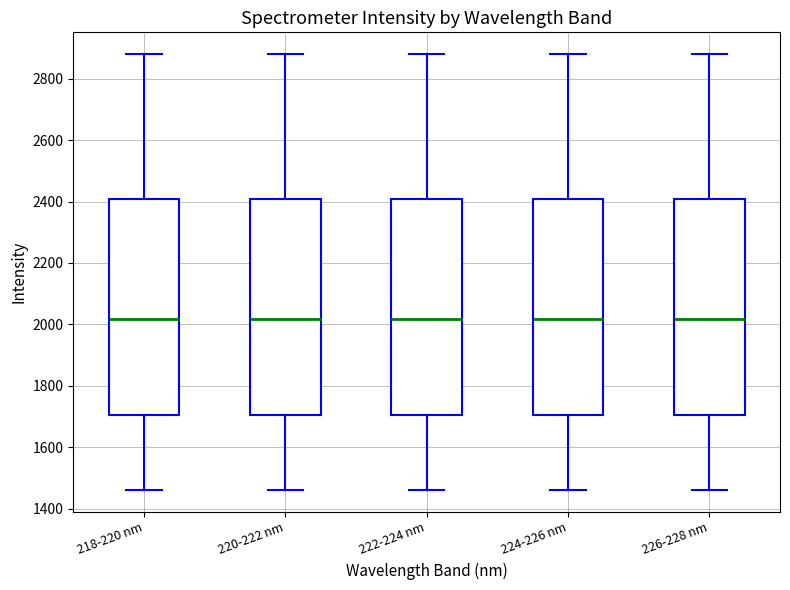

Where does the lower whisker of the box for 220-222 nm end on the y-axis? The values are not printed on the chart, so give them approximately, as read against the axis.

1460